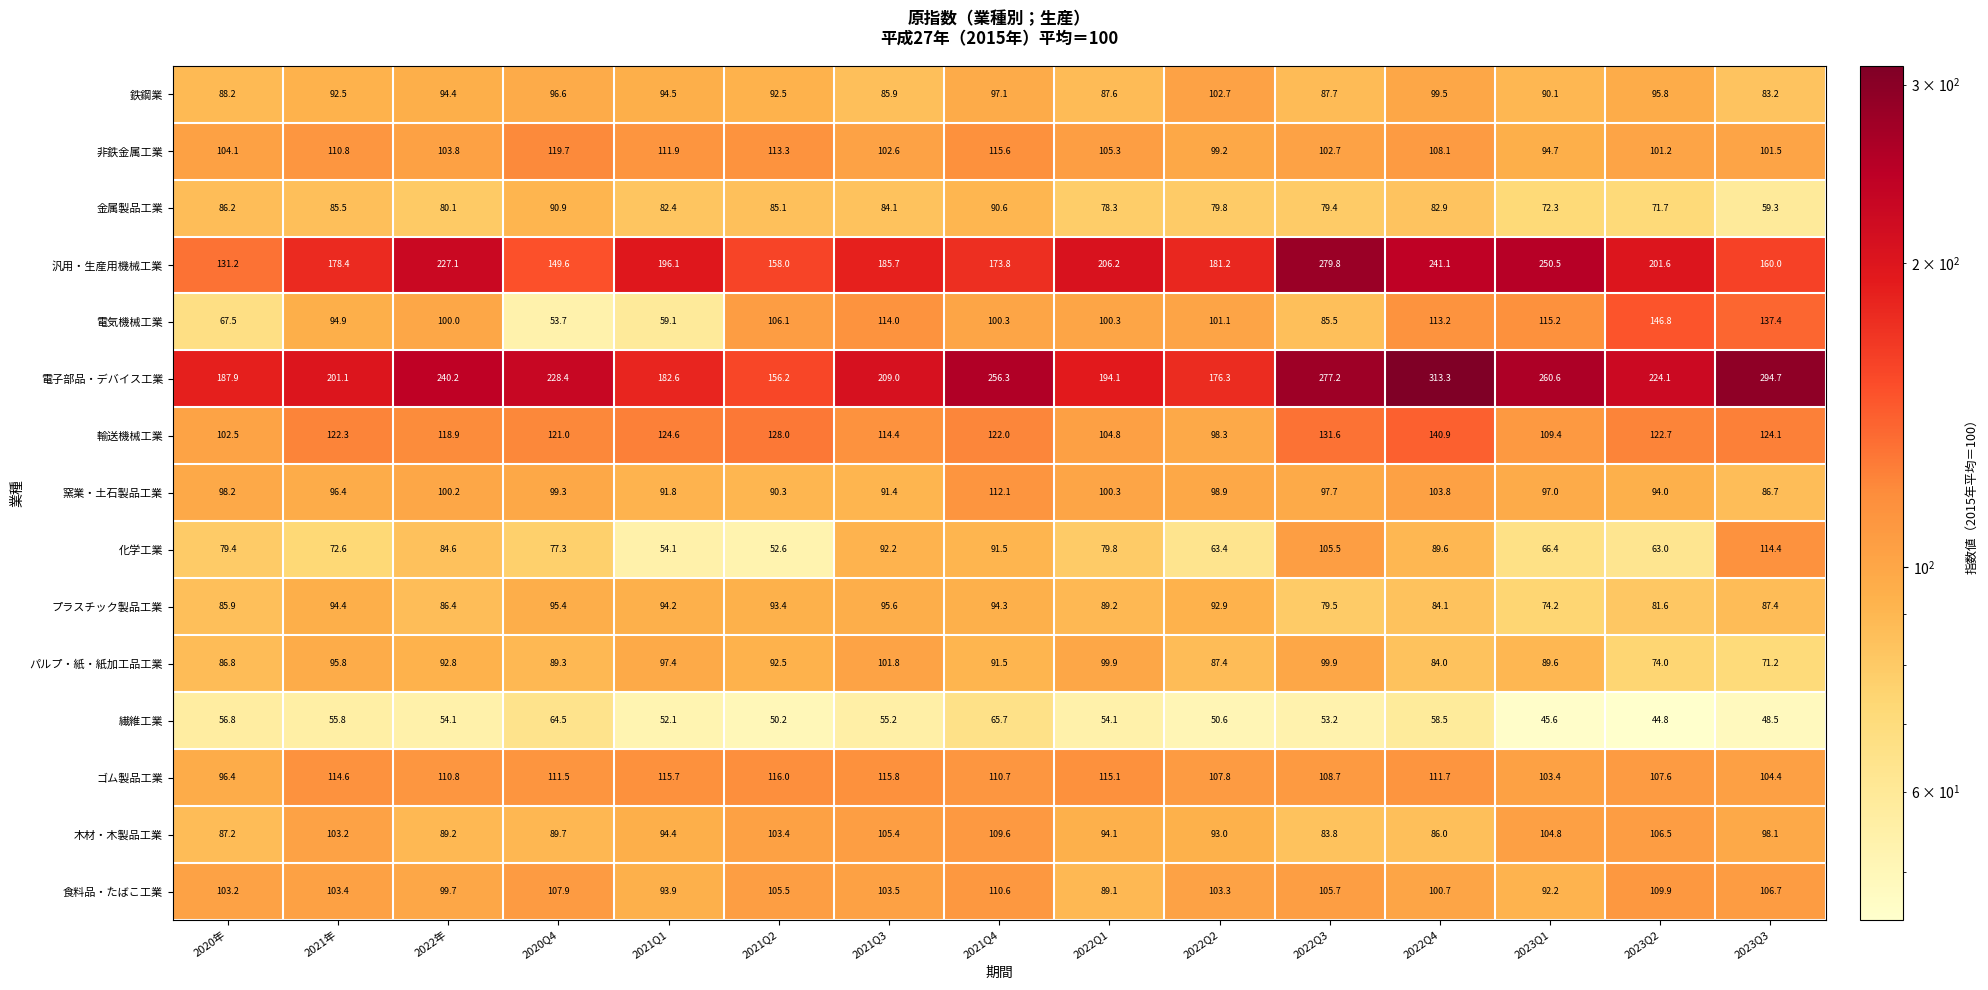

Where is 化学工業 nearest to the value 83?

2022年